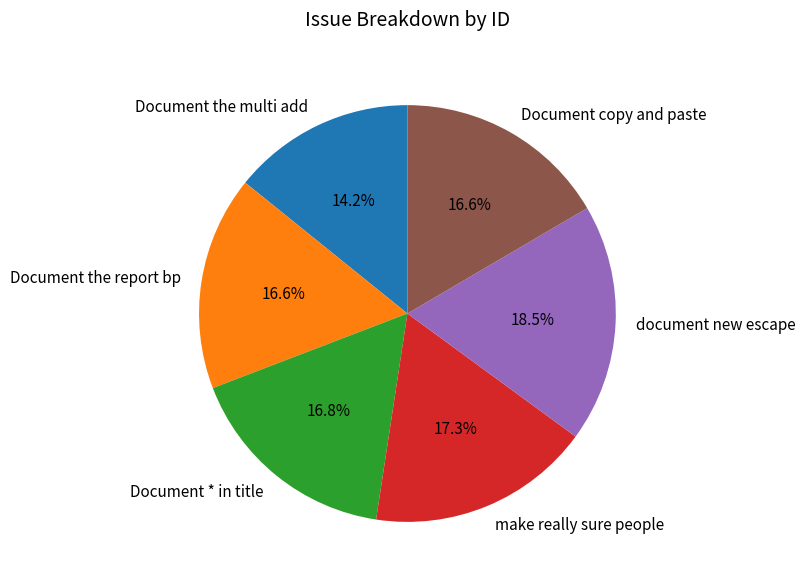

What percentage is the Document * in title slice, to the nearest percent?

17%